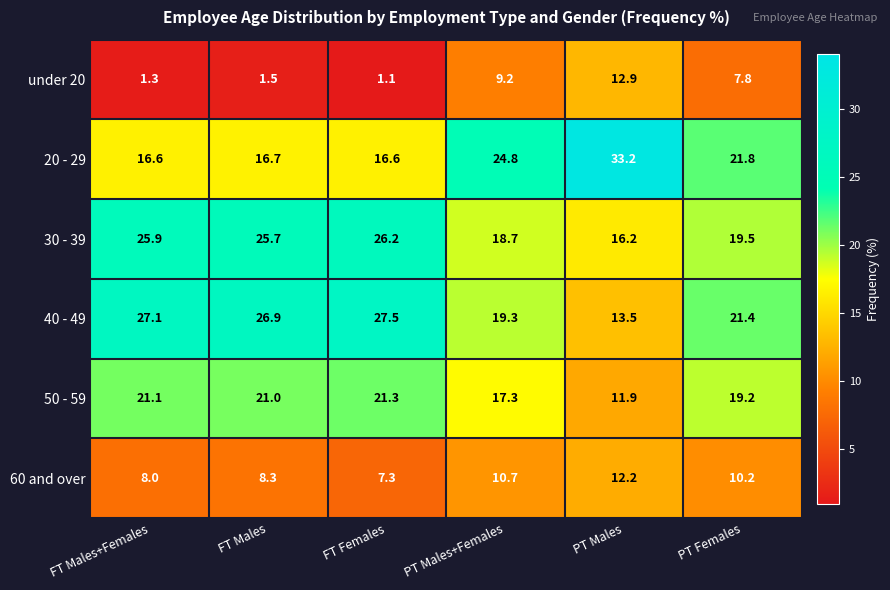

Read the 30 - 39 value at PT Males.

16.2